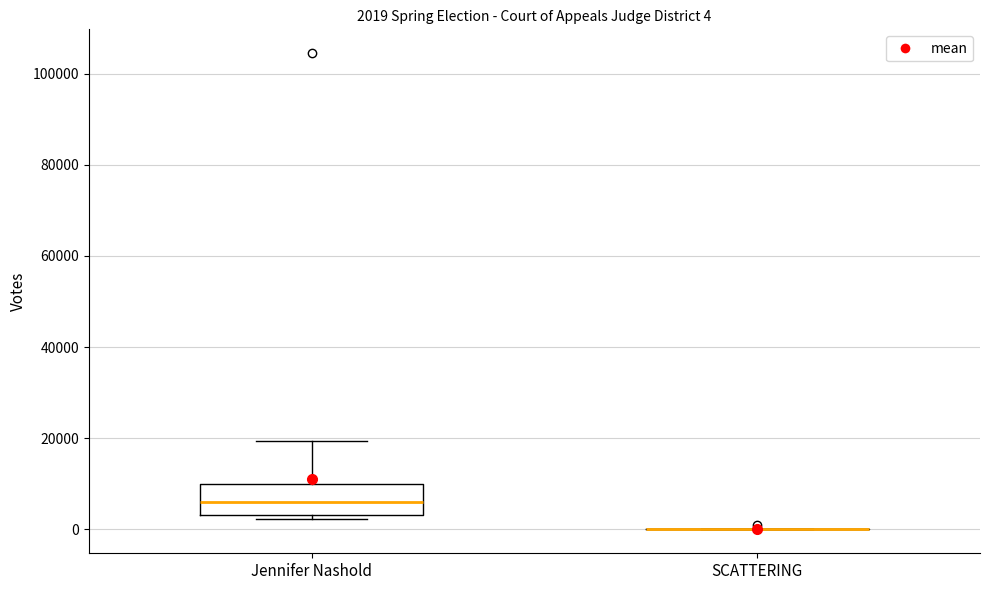

Comparing the boxes themselves (not the whiskers), which one is the tallest?

Jennifer Nashold